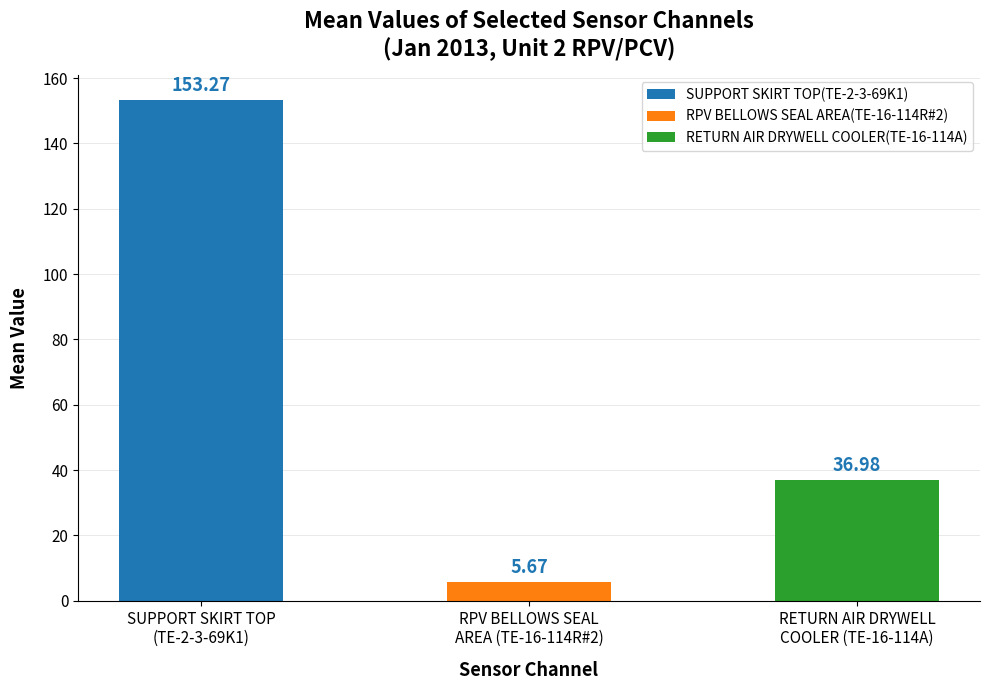

List the series in order of their overall mean, lowest first.

RPV BELLOWS SEAL AREA(TE-16-114R#2), RETURN AIR DRYWELL COOLER(TE-16-114A), SUPPORT SKIRT TOP(TE-2-3-69K1)